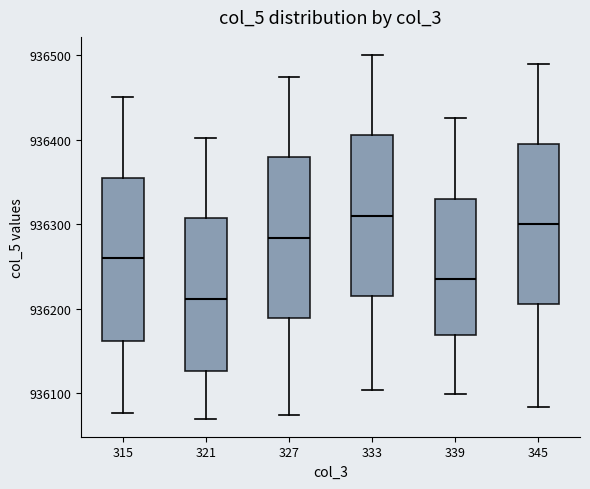

Reading left to right, read every box against the y-axis: the position of its median line, the range the box covers, and the ends of its whiskers. The values are not printed on the chart, so give them approximately, as read against the axis.

315: median 936260, box 936160 to 936360, whiskers 936080 to 936450
321: median 936210, box 936130 to 936310, whiskers 936070 to 936400
327: median 936280, box 936190 to 936380, whiskers 936070 to 936470
333: median 936310, box 936220 to 936410, whiskers 936100 to 936500
339: median 936240, box 936170 to 936330, whiskers 936100 to 936430
345: median 936300, box 936210 to 936400, whiskers 936080 to 936490